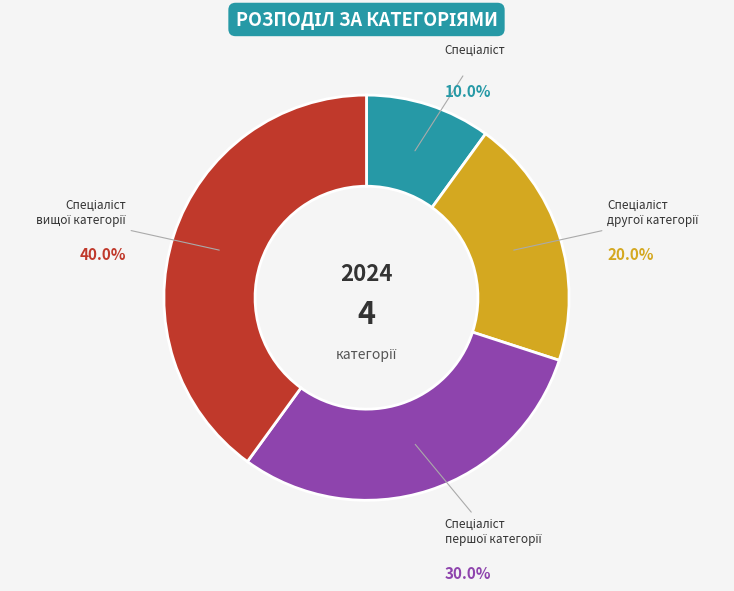

Is there any slice that represents more than half of the pie?

No